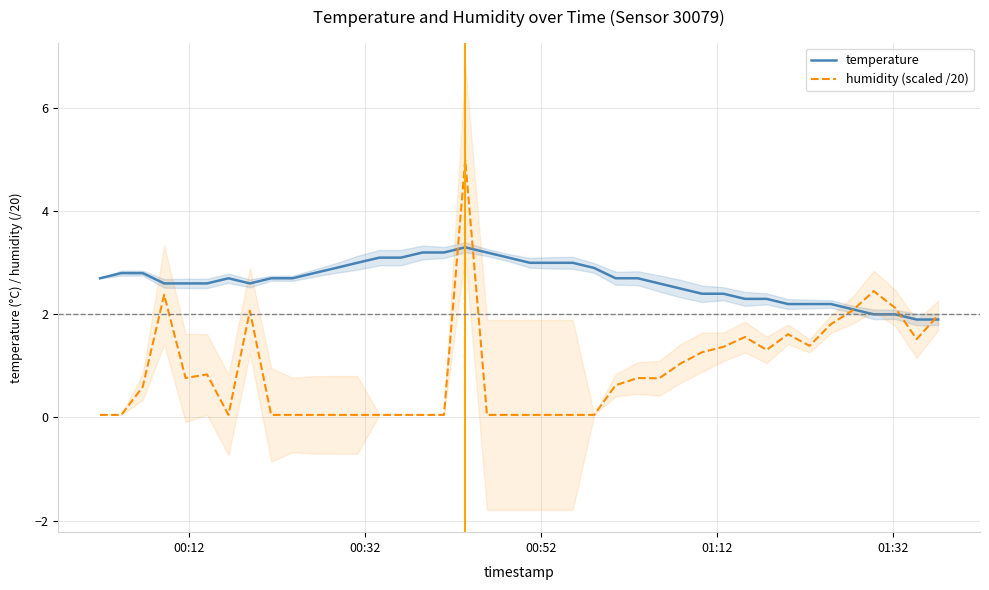

How many values in the temperature series exceed 2?

36